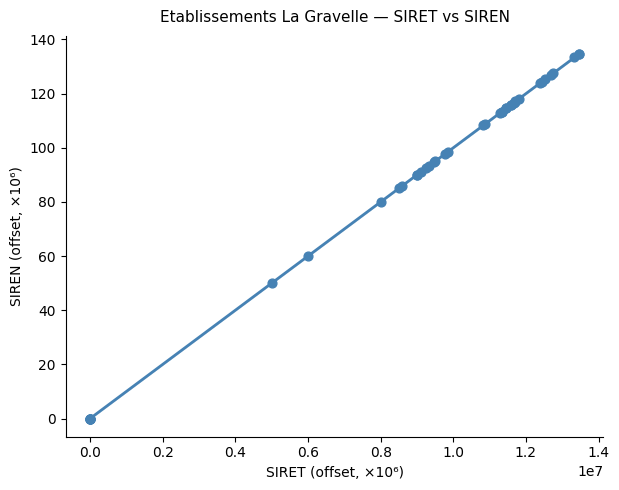

What Y value in the scatter plot is closest to 67?

60.0